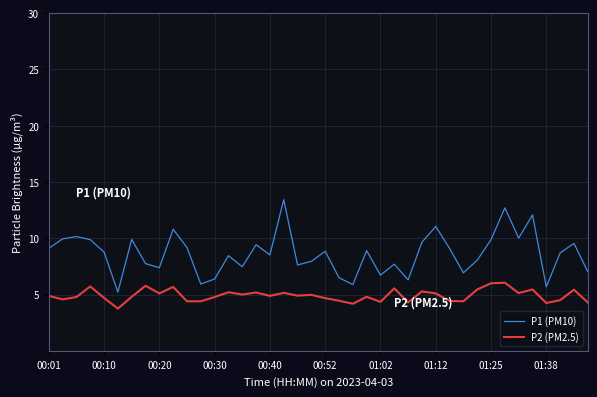

Does the chart have visible grid lines?

Yes